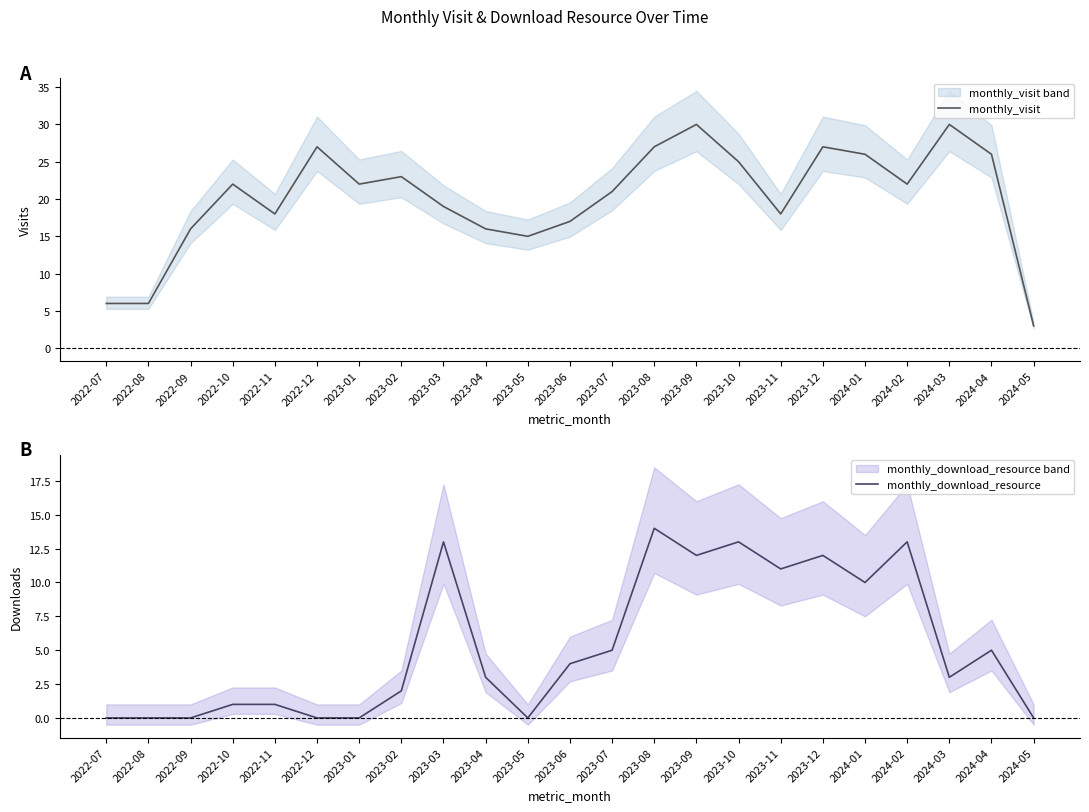

What position from the left is 2023-02?

8